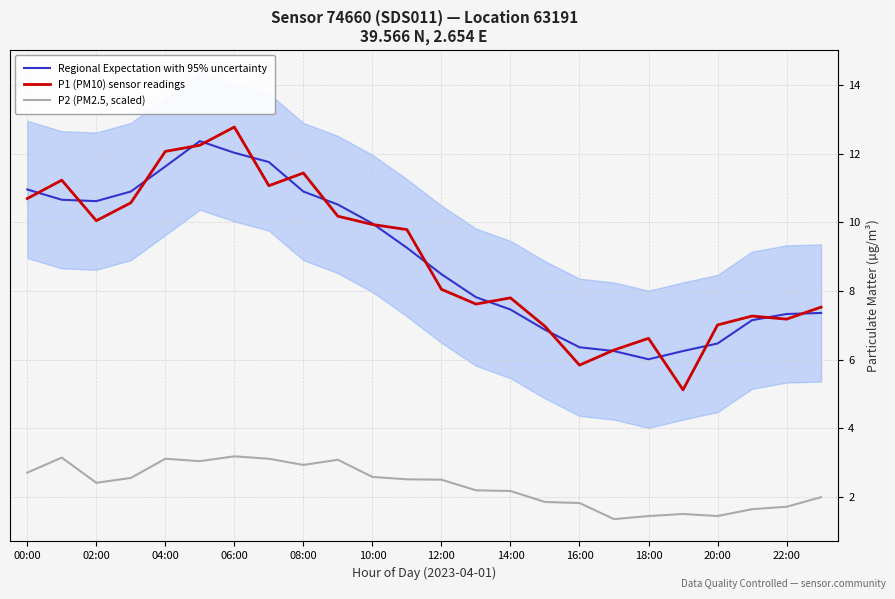

True or false: Regional Expectation with 95% uncertainty and P2 (PM2.5, scaled) cross at least once.

False